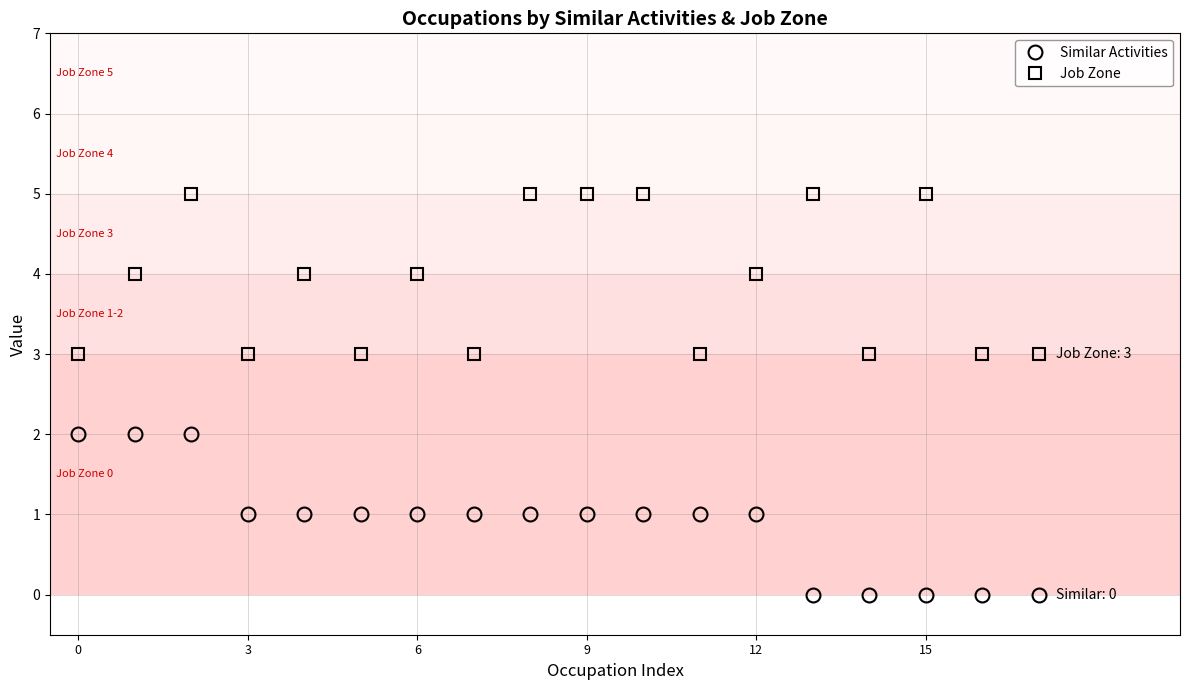

Count the Job Zone values in the range 3 to 5.

18